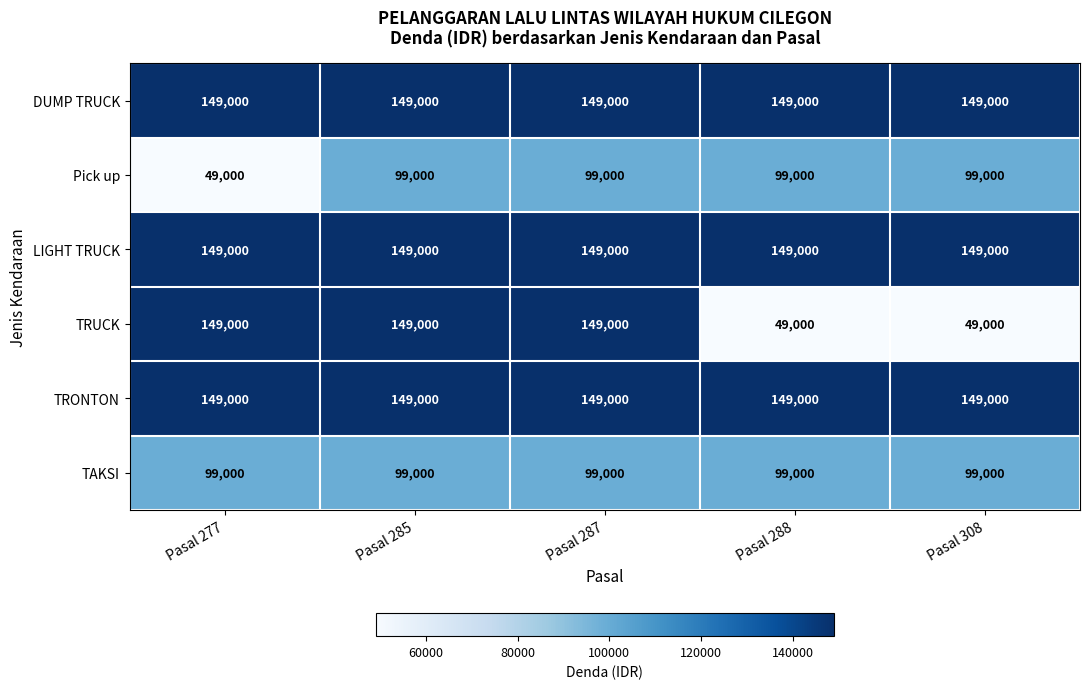

What is the average value of the TRONTON series?

149000